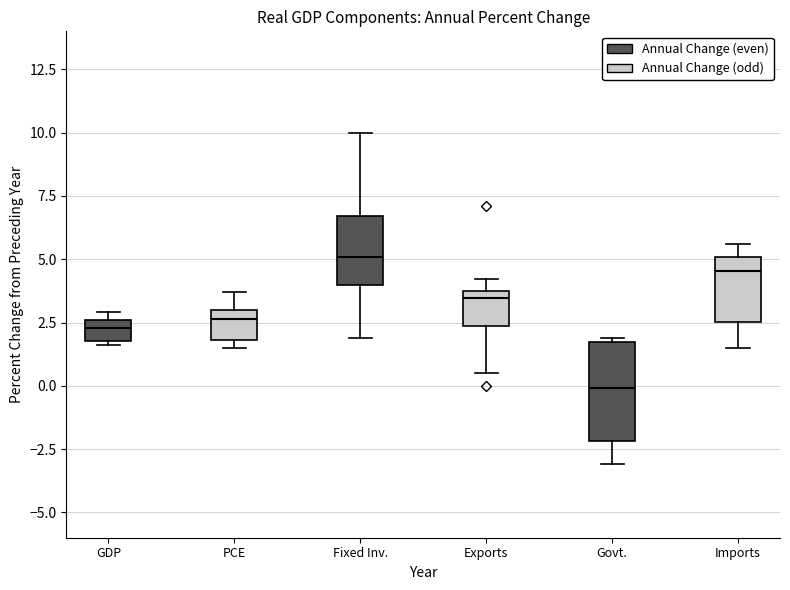

Where is the upper edge of the box for Exports on the y-axis? The values are not printed on the chart, so give them approximately, as read against the axis.

4.0